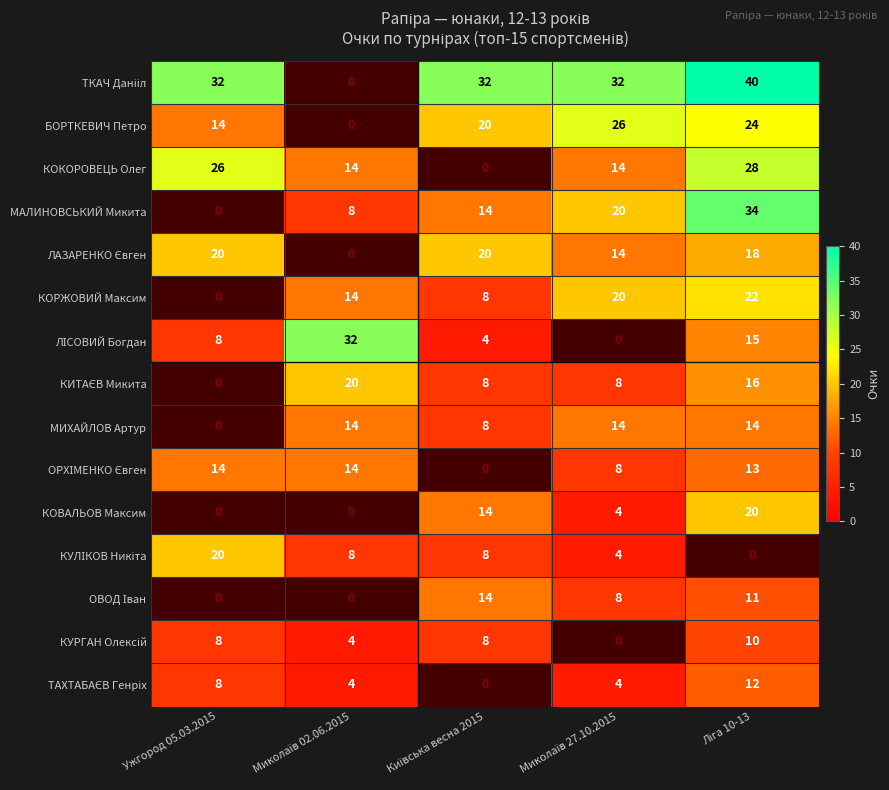

Between Ужгород 05.03.2015 and Київська весна 2015, which is larger?

Ужгород 05.03.2015